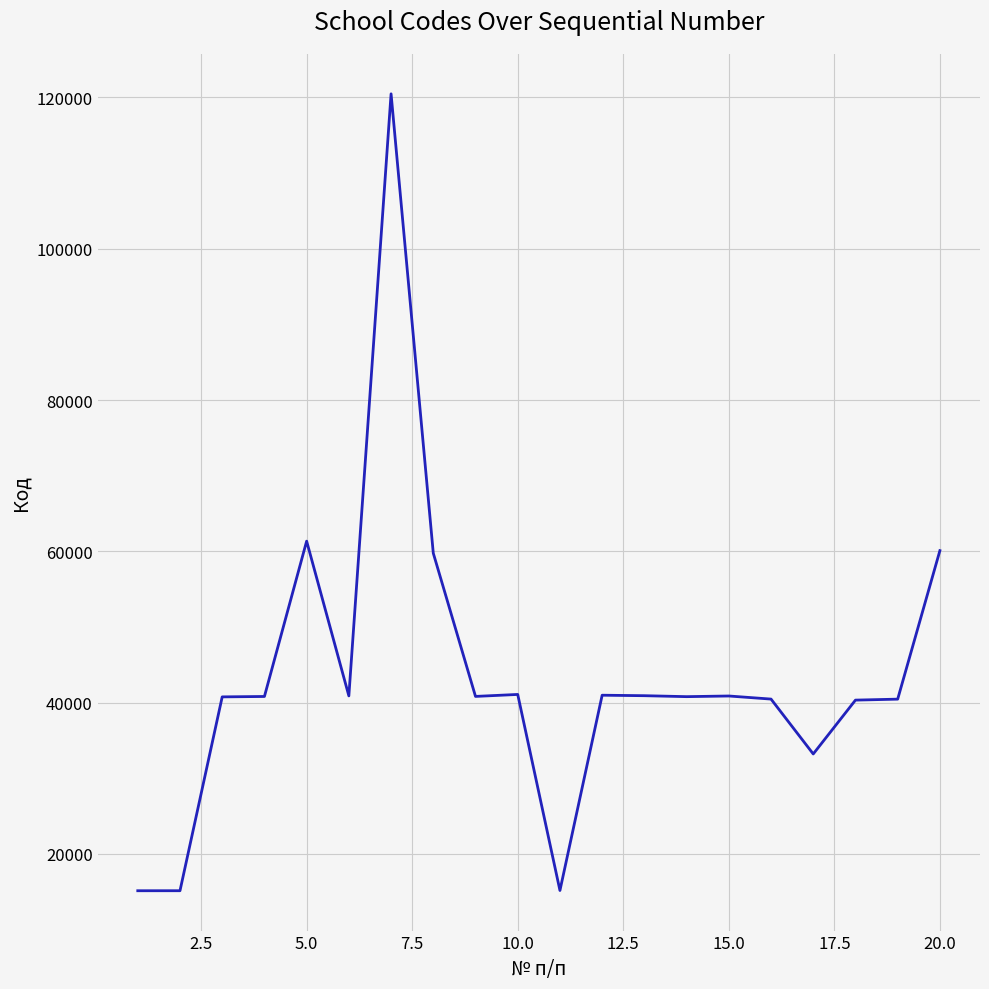

What is the difference between the maximum and minimum values?

105364